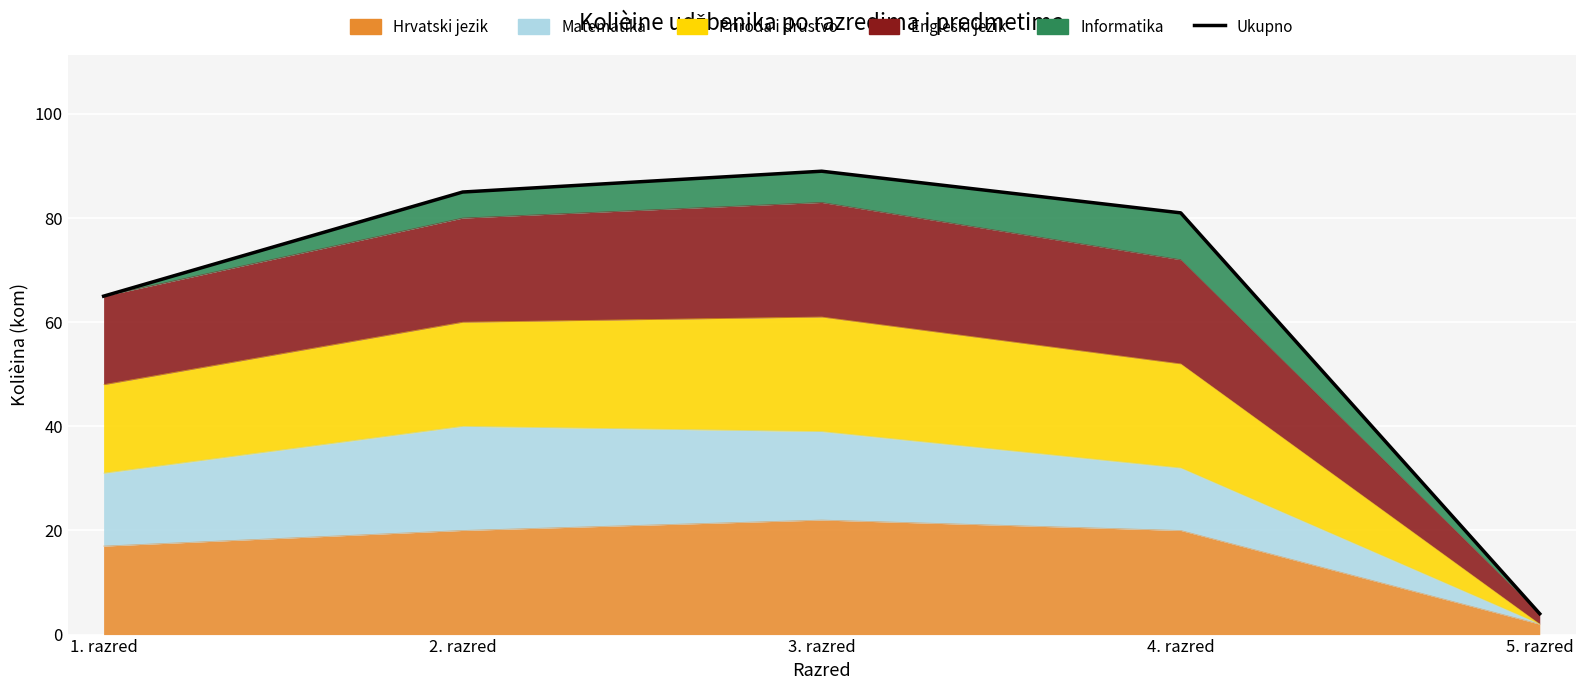

What is the difference between the second highest and minimum values?

81